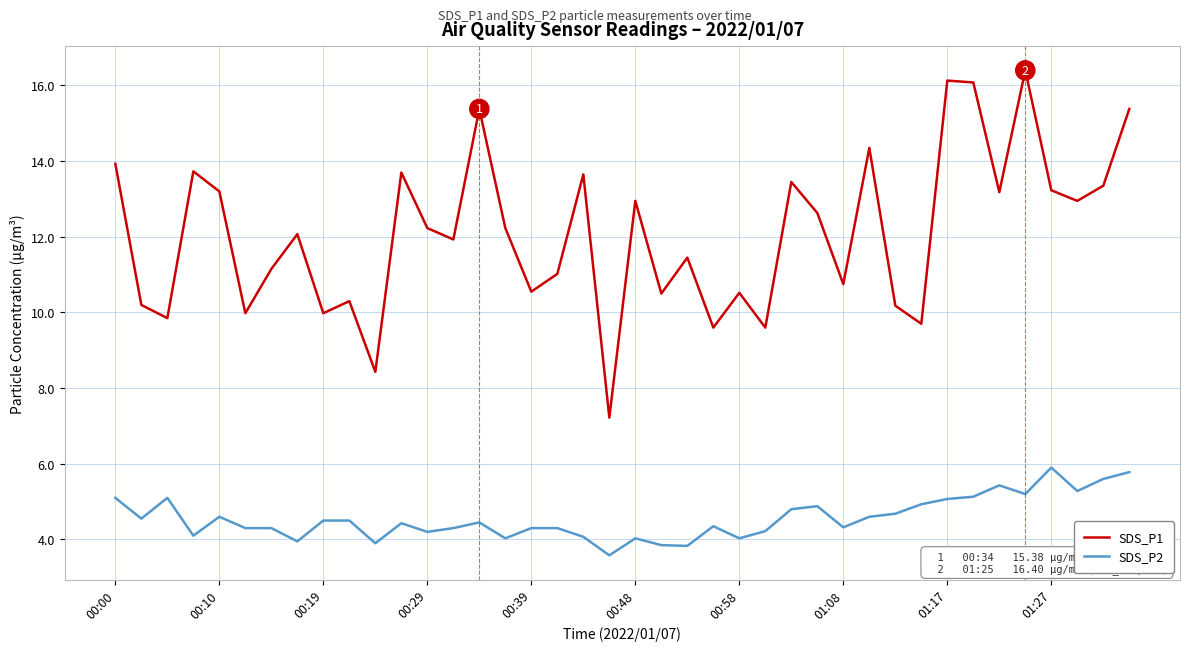

How many values in the SDS_P1 series exceed 12?

21